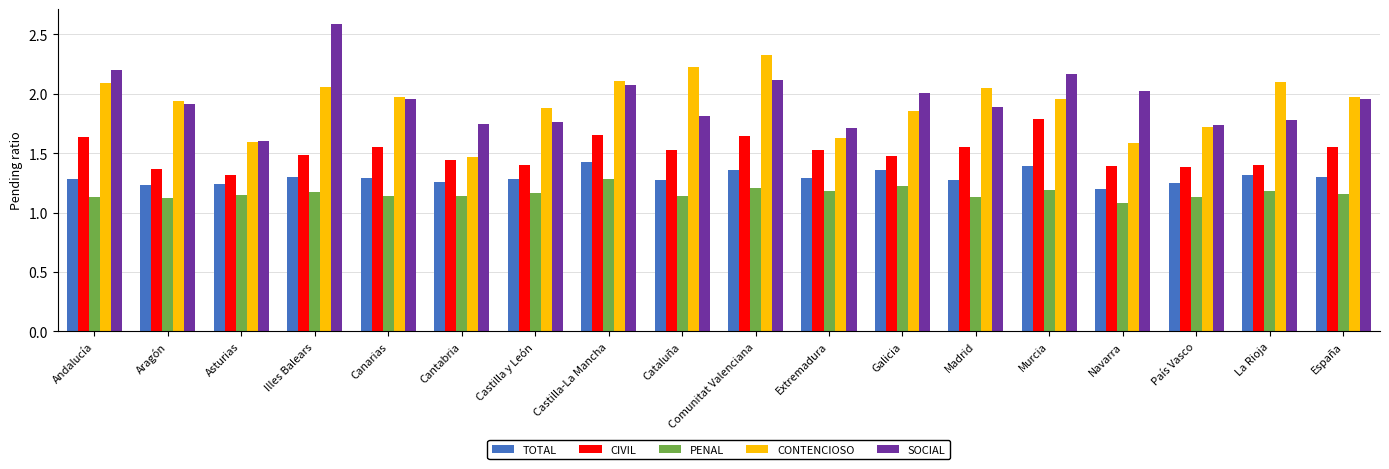

True or false: SOCIAL has a value of 1.9 at Aragón.

True